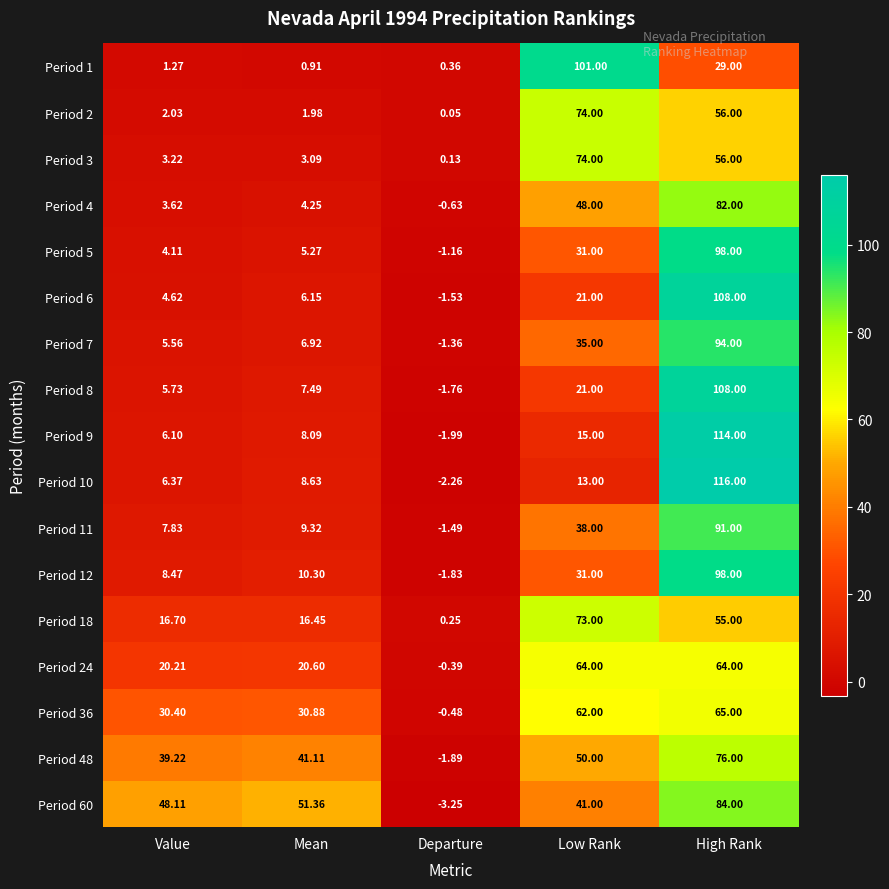

Which category has the lowest value across all series?

Departure